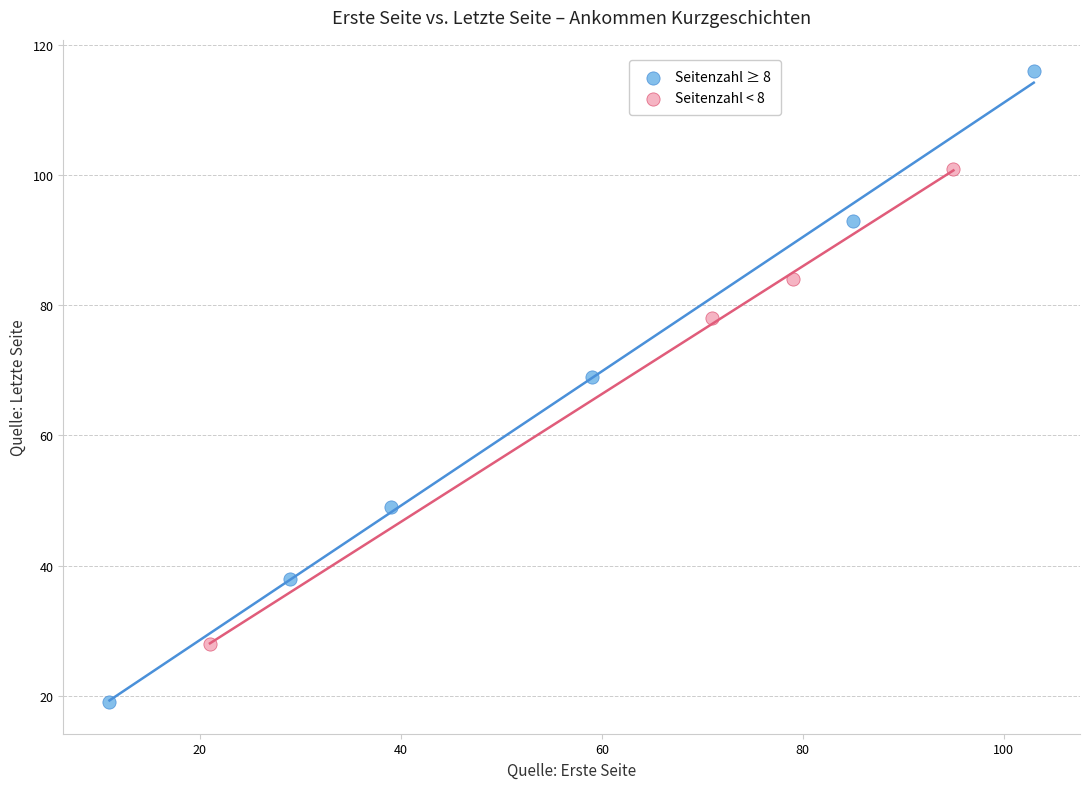

Which series has the widest spread of Y values?

Seitenzahl ≥ 8